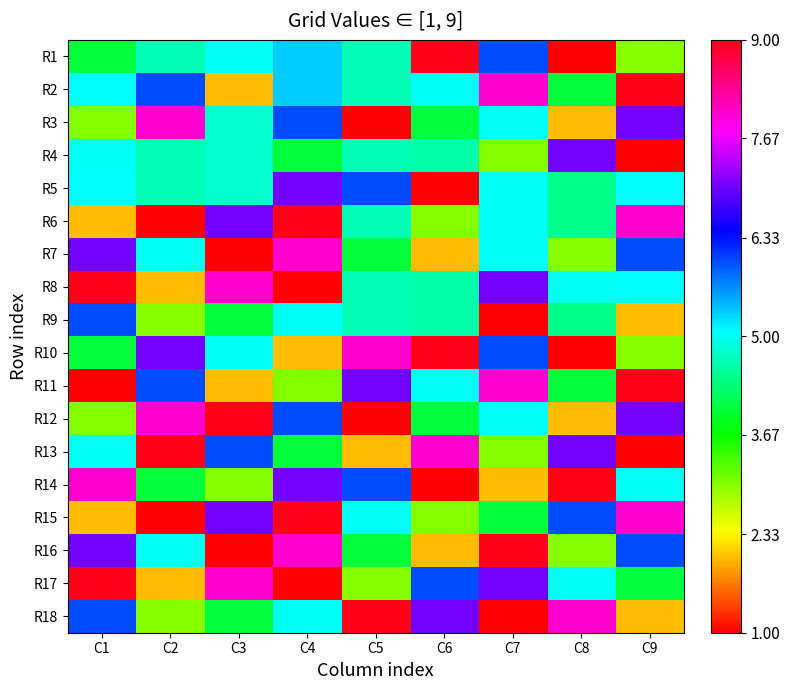

Which has a higher value, C7 or C3?

C7